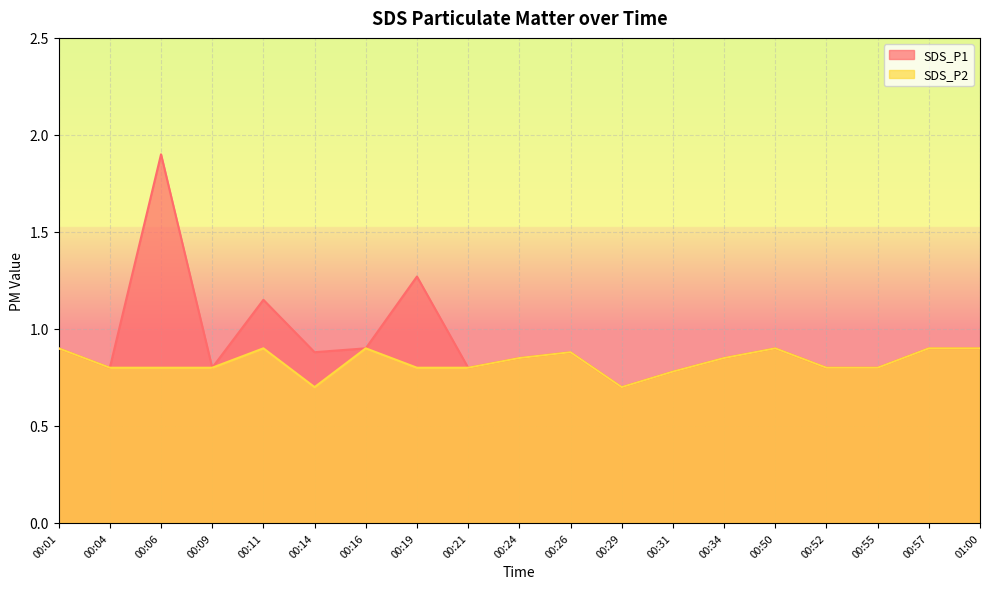

Reading left to right, what are all the values shown in this chart?

SDS_P1: 0.9	0.8	1.9	0.8	1.1	0.9	0.9	1.3	0.8	0.8	0.9	0.7	0.8	0.8	0.9	0.8	0.8	0.9	0.9
SDS_P2: 0.9	0.8	0.8	0.8	0.9	0.7	0.9	0.8	0.8	0.8	0.9	0.7	0.8	0.8	0.9	0.8	0.8	0.9	0.9